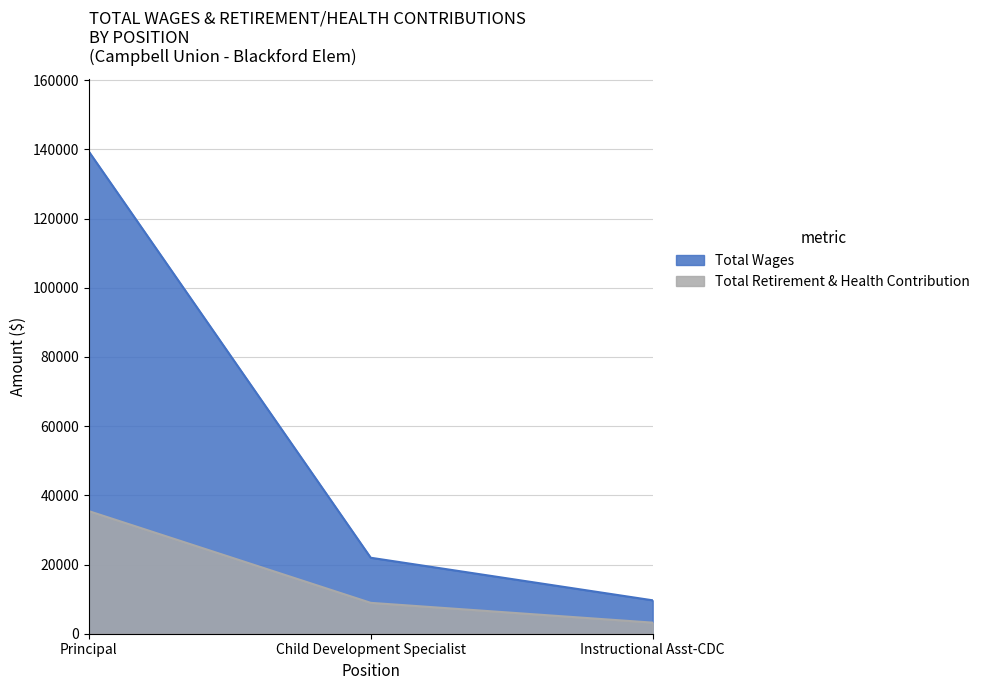

Is the value of Total Wages at Child Development Specialist greater than the value of Total Retirement & Health Contribution at Child Development Specialist?

Yes